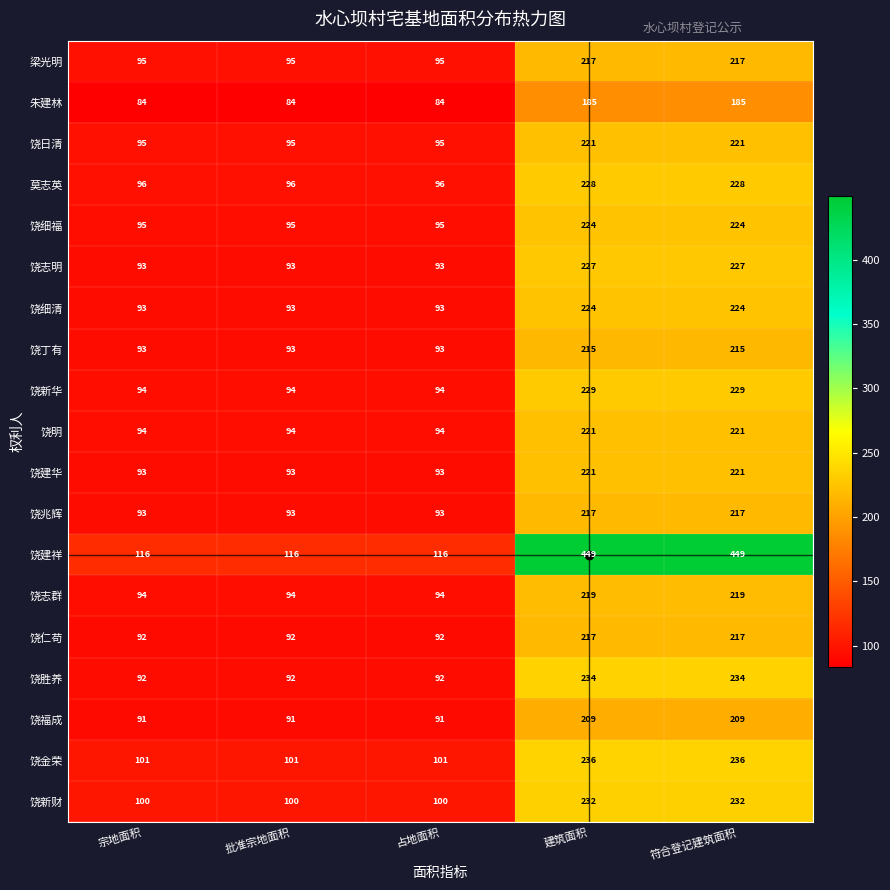

Which series has the largest total across all categories?

饶建祥